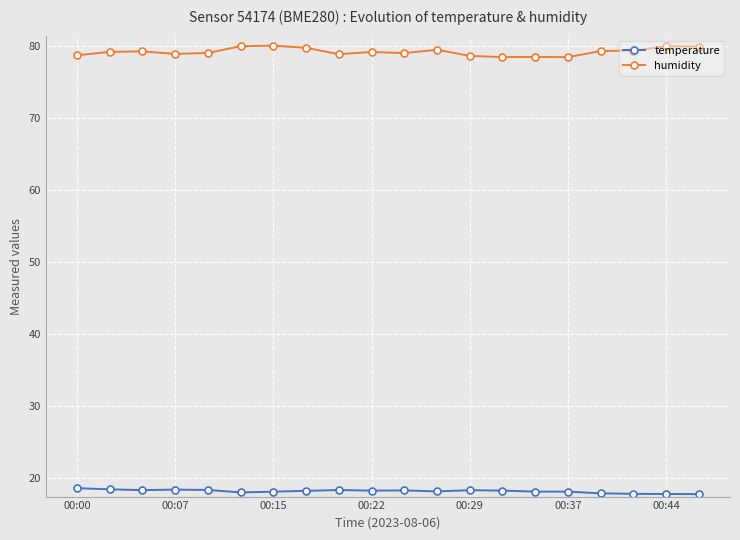

True or false: humidity and temperature cross at least once.

False